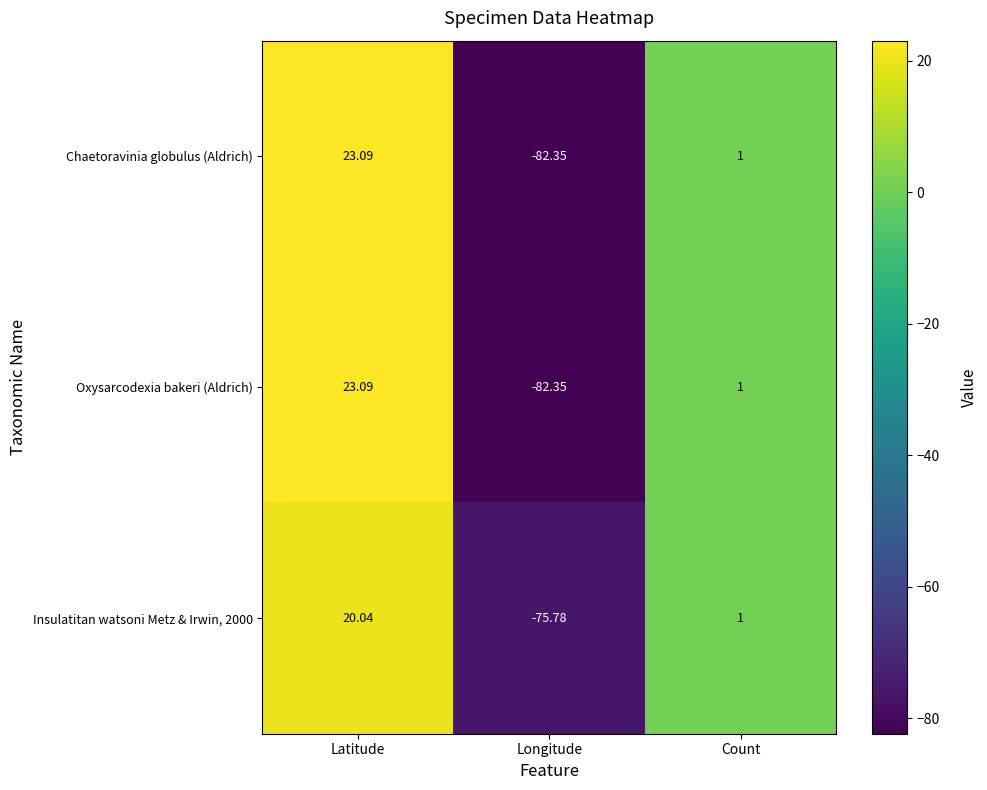

Which label corresponds to the smallest value in the chart?

Longitude